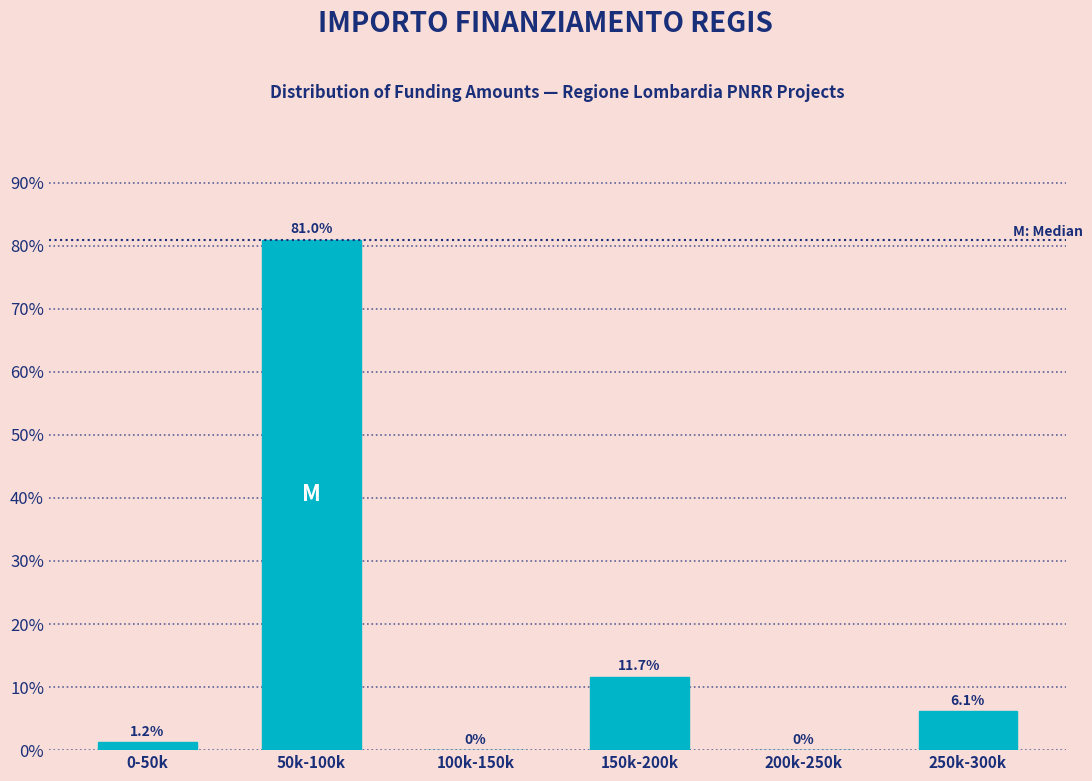

Reading left to right, list all the values displayed in this chart.

0-50k=1.2	50k-100k=81.0	100k-150k=0.0	150k-200k=11.7	200k-250k=0.0	250k-300k=6.1